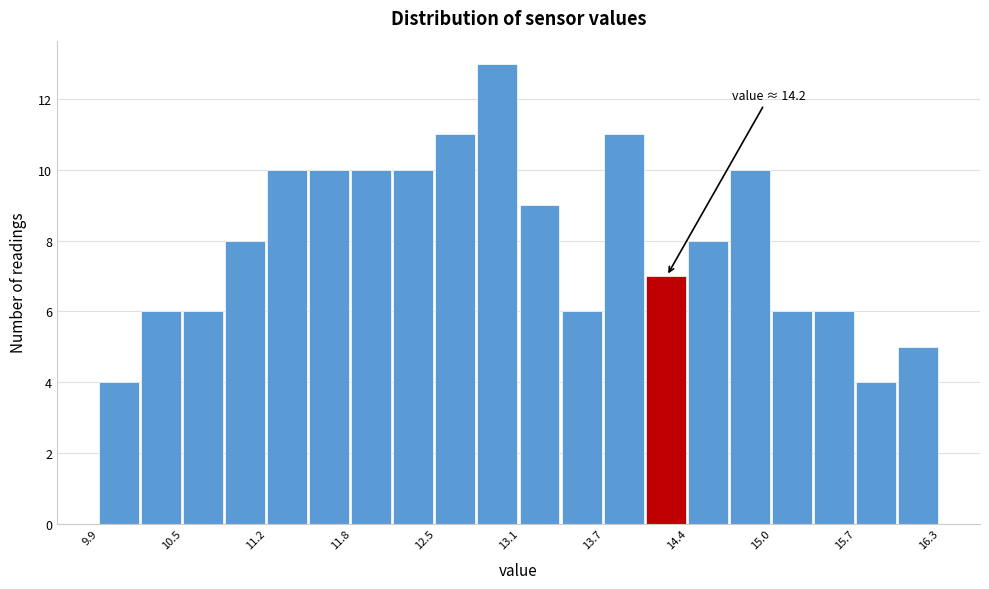

Read against the x-axis, roughly where is the centre of the tallest bar?

12.9